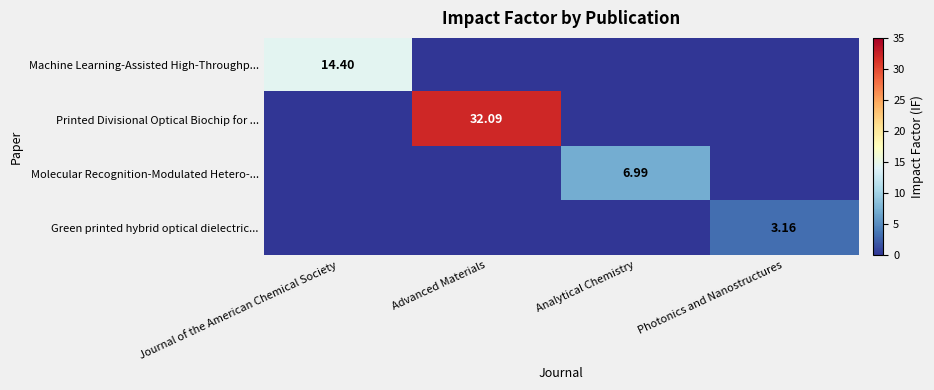

What is the difference between the maximum and second lowest values in the Printed Divisional Optical Biochip for ... series?

32.1